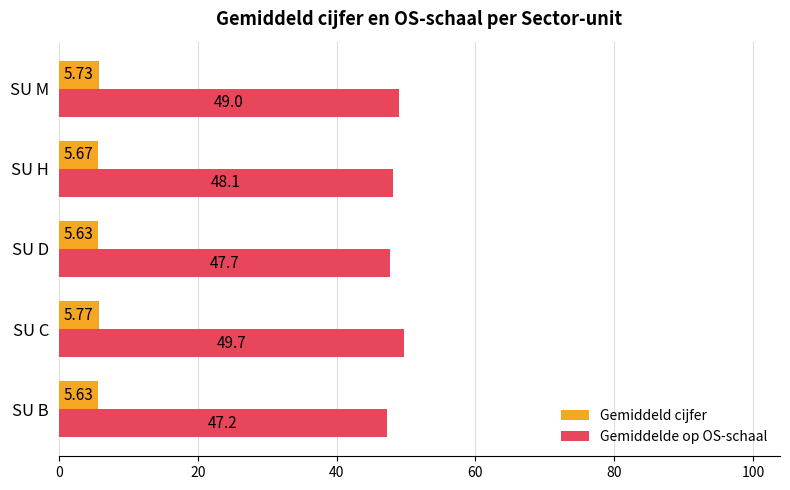

At which label does Gemiddelde op OS-schaal reach its peak?

SU C